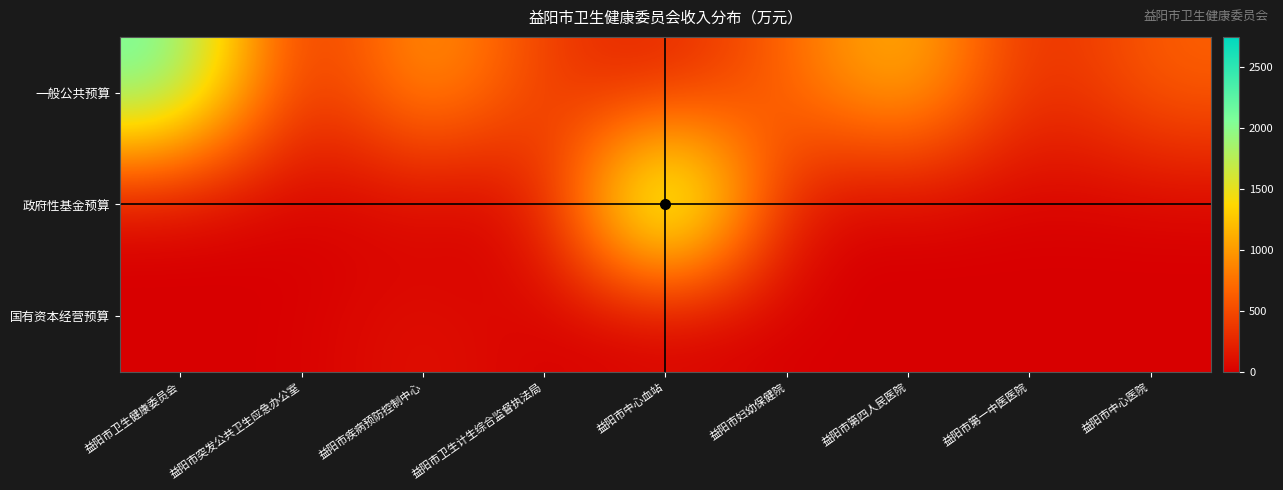

Which series has the widest spread of values?

政府性基金预算